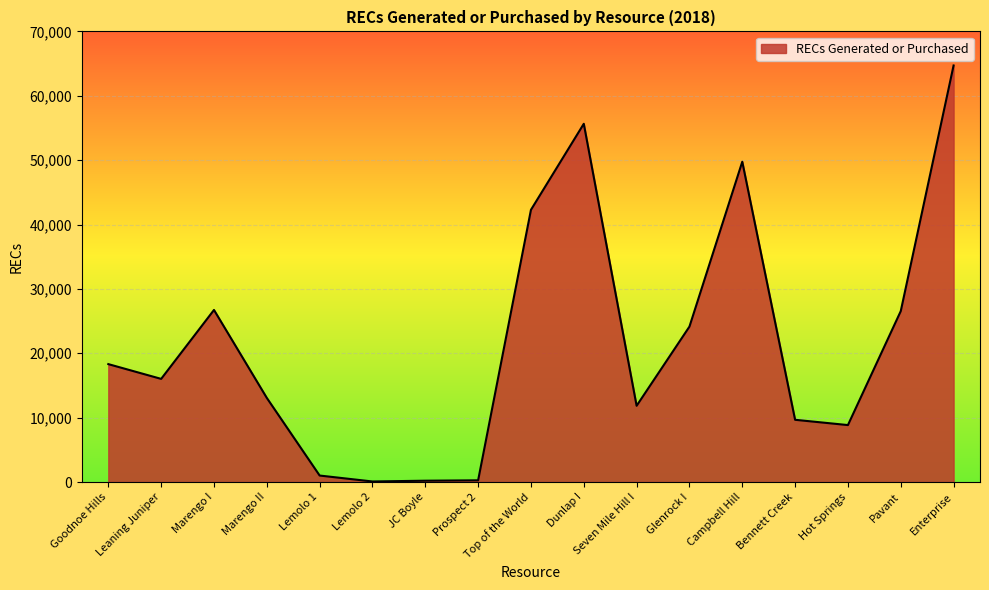

What is the ratio of the value at Seven Mile Hill I to the value at Bennett Creek?

1.2